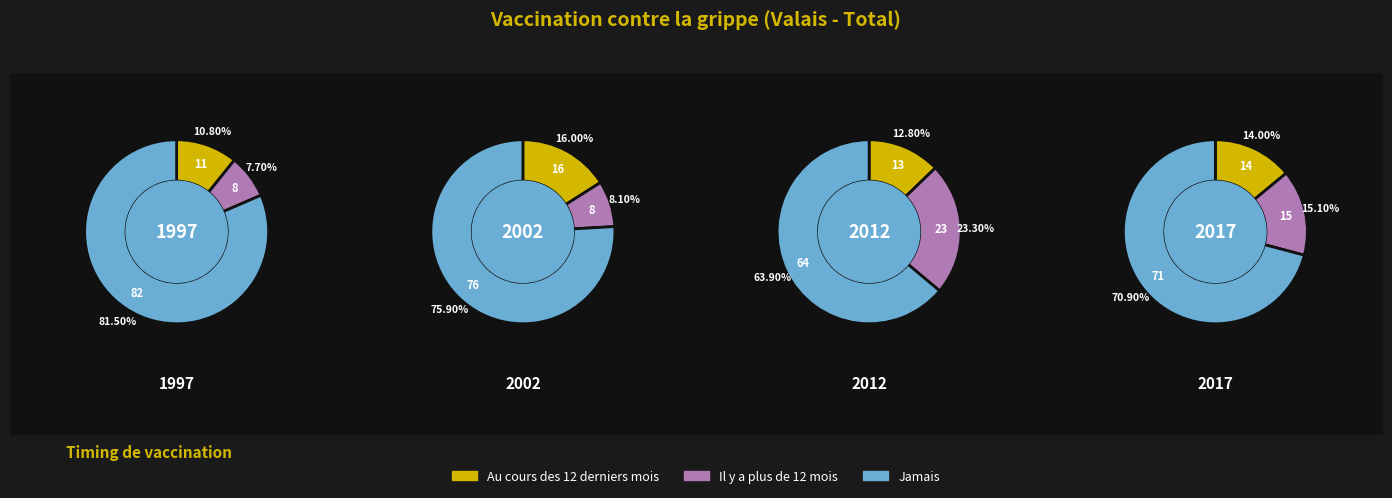

Which series has the widest spread of values?

Jamais